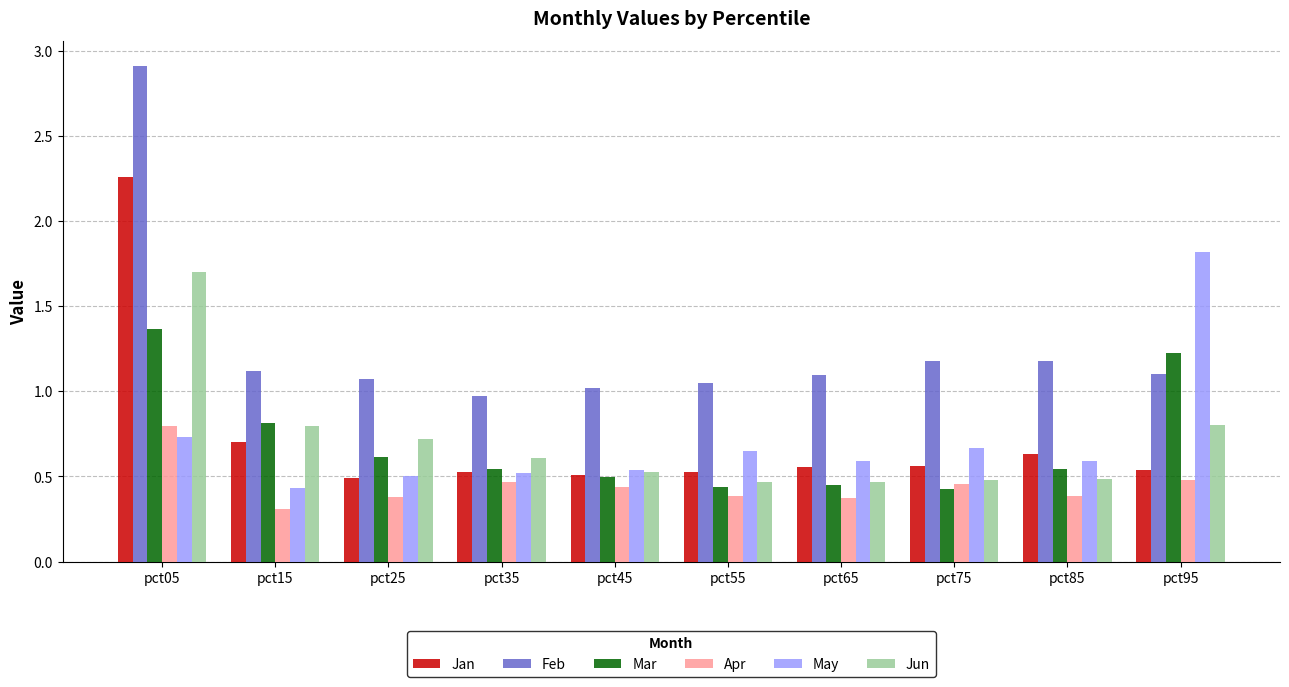

Which series has the widest spread of values?

Feb